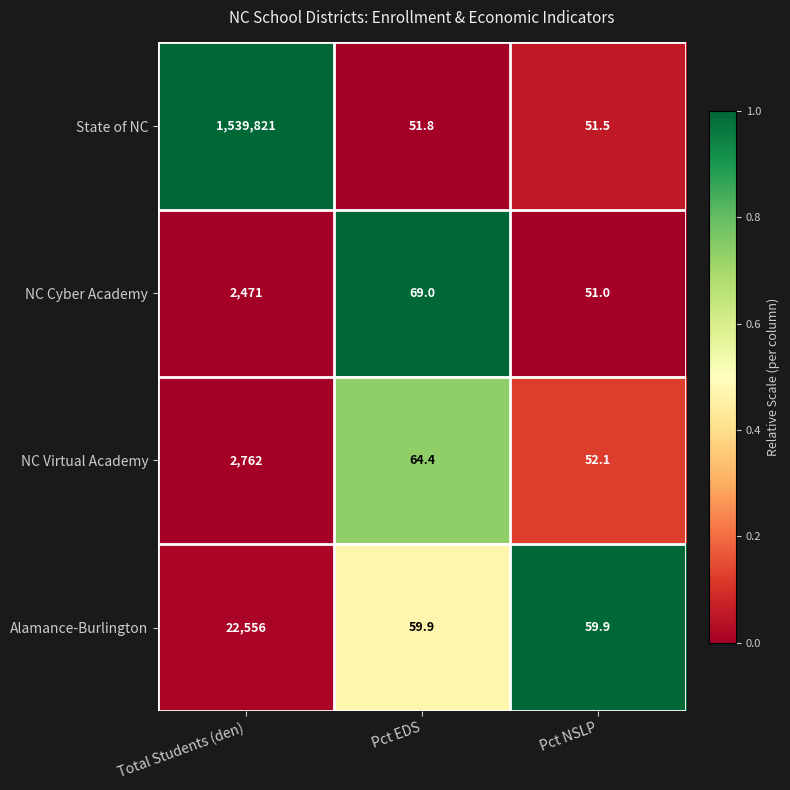

List the series in order of their peak value, highest first.

State of NC, Alamance-Burlington, NC Virtual Academy, NC Cyber Academy